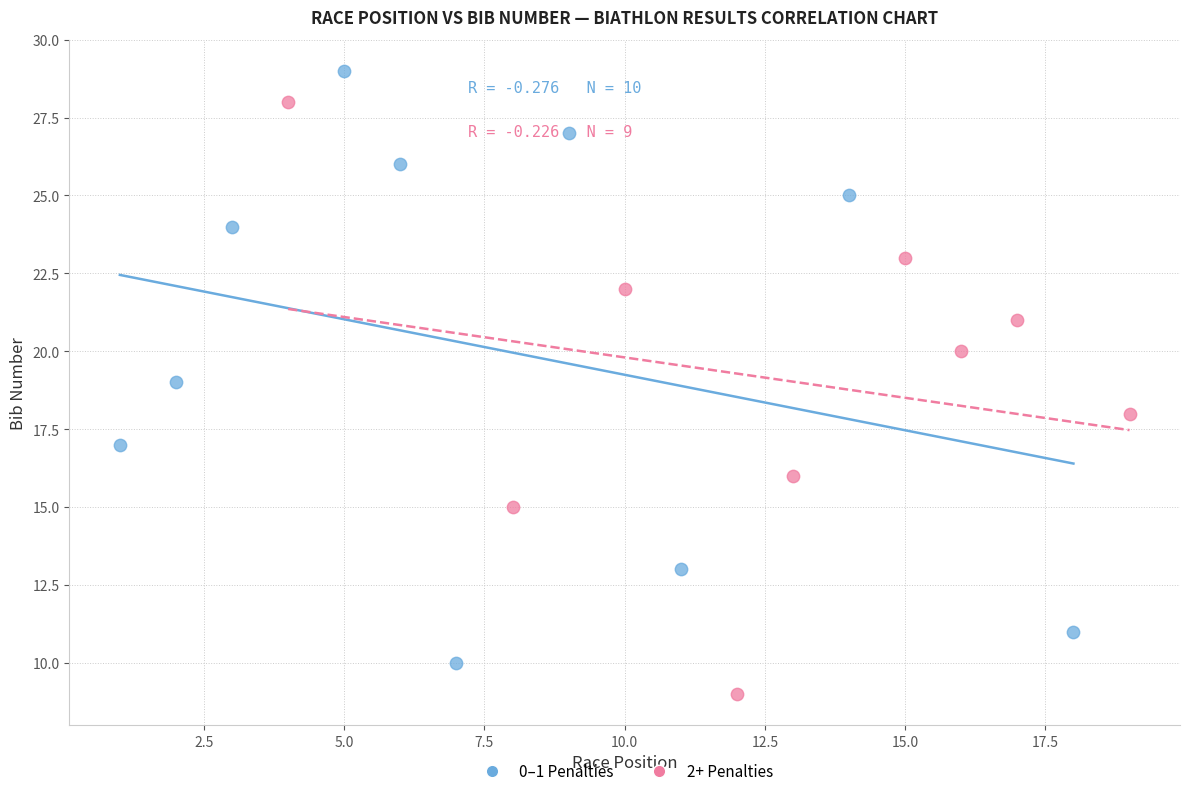

Which series contains the lowest Y value?

2+ Penalties